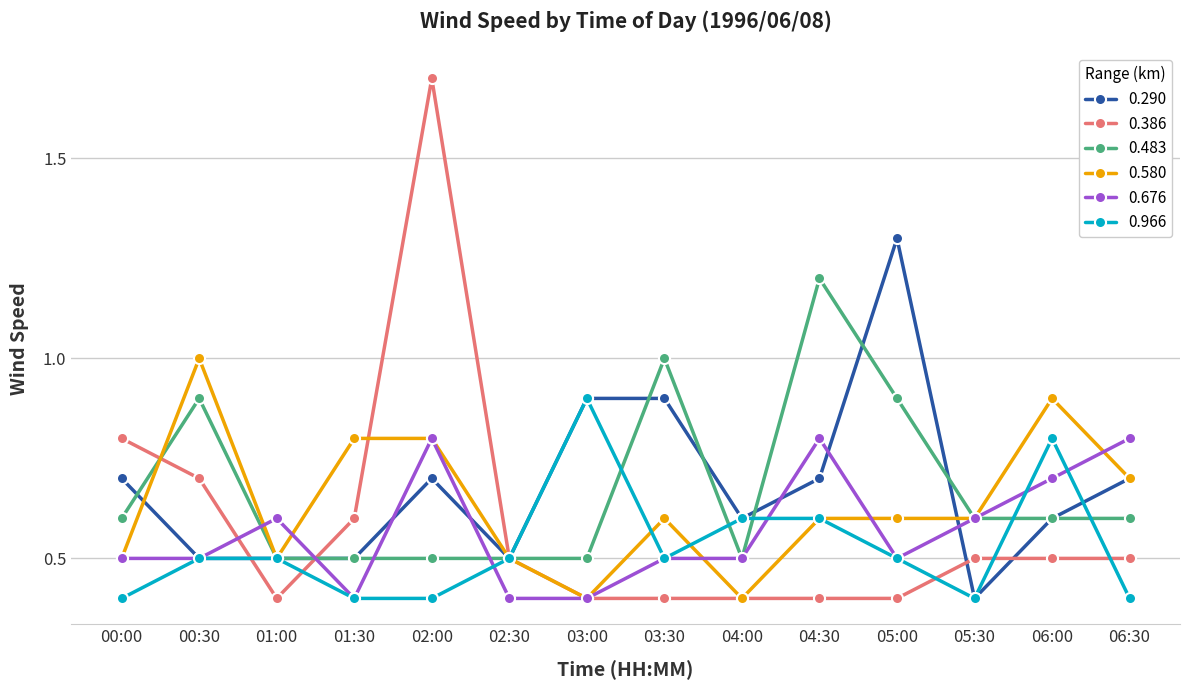

After their last crossing, which series has the higher values: 0.386 or 0.290?

0.290